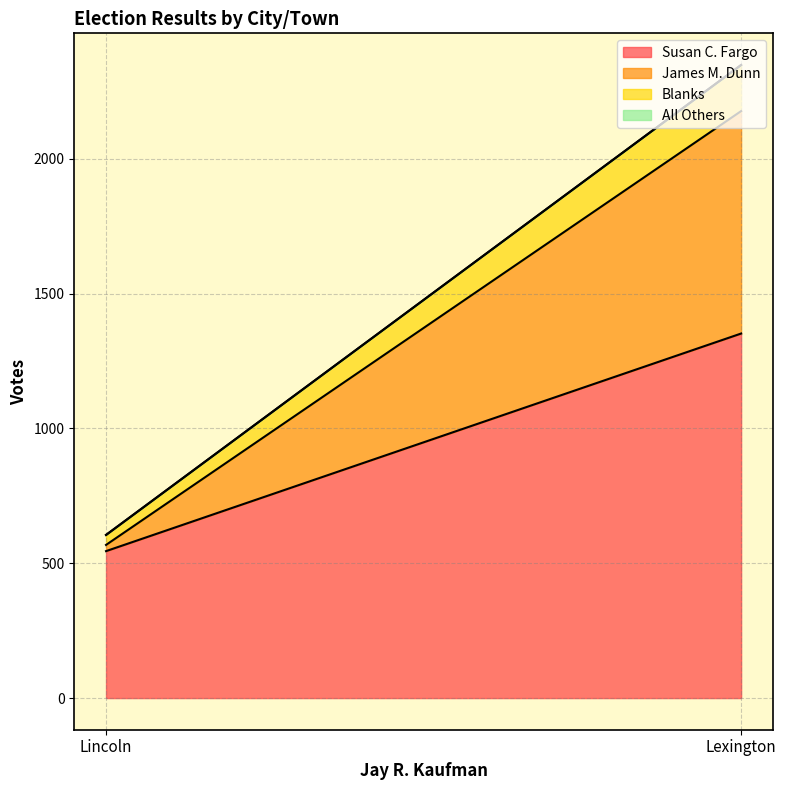

Is it true that Susan C. Fargo equals 545 at Lincoln?

True